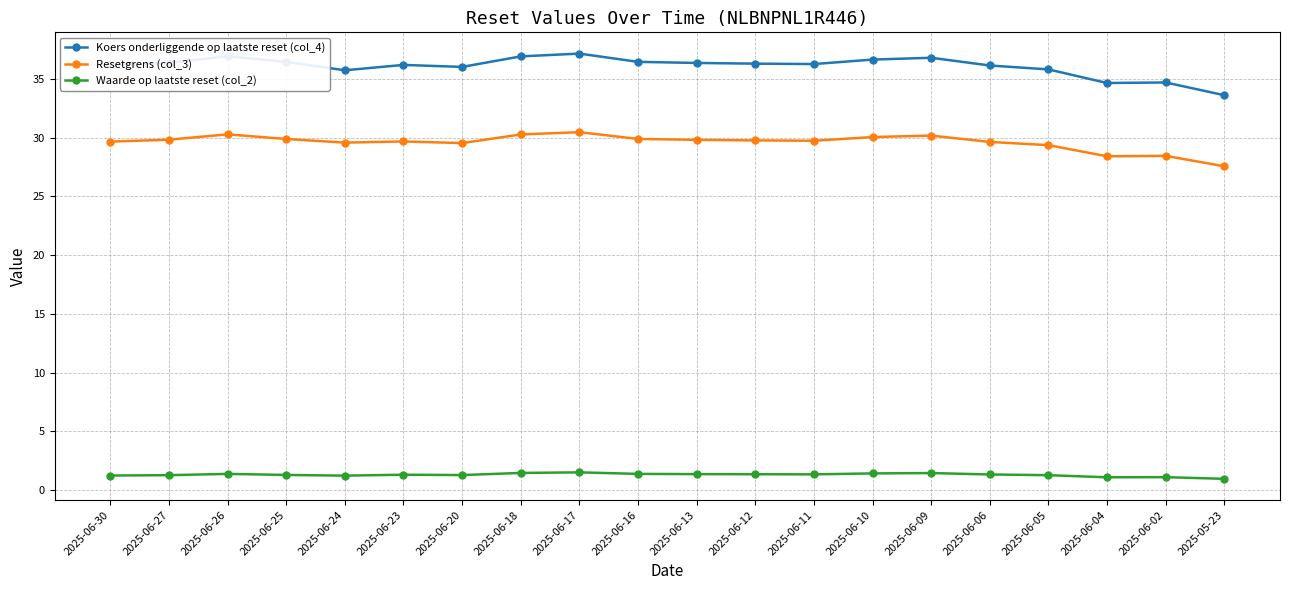

How many lines are shown in the chart?

3